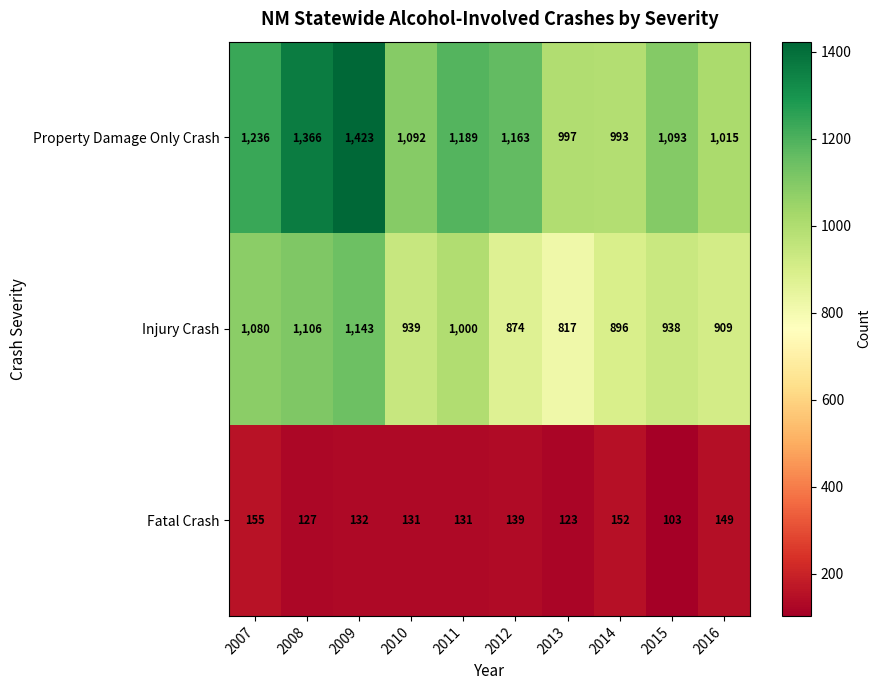

At how many categories does at least one series exceed 226?

10